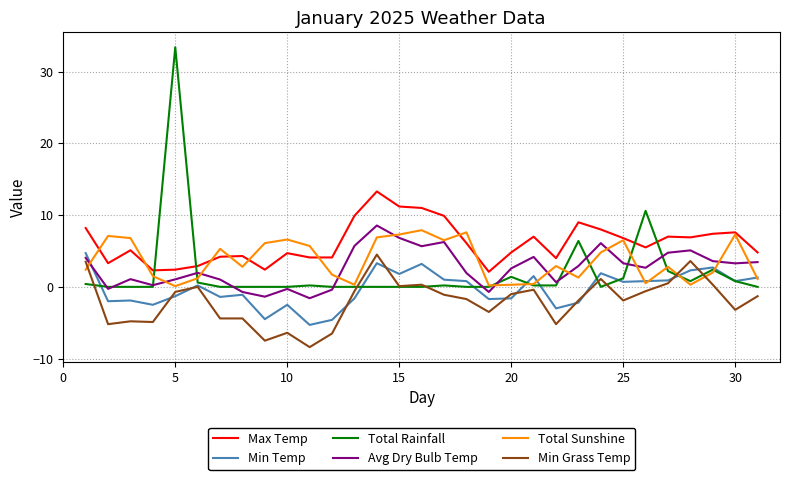

True or false: Max Temp and Min Grass Temp cross at least once.

False